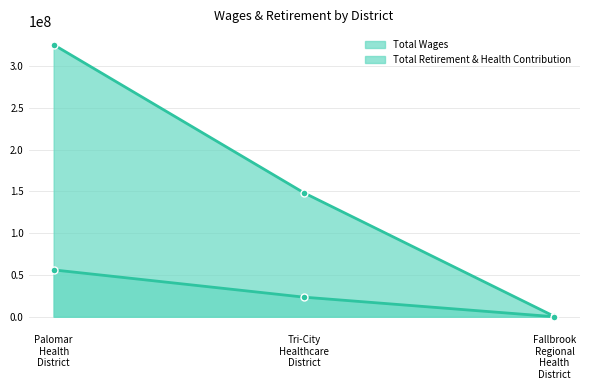

Is the value of Total Retirement & Health Contribution at Fallbrook Regional Health District greater than the value of Total Wages at Fallbrook Regional Health District?

No